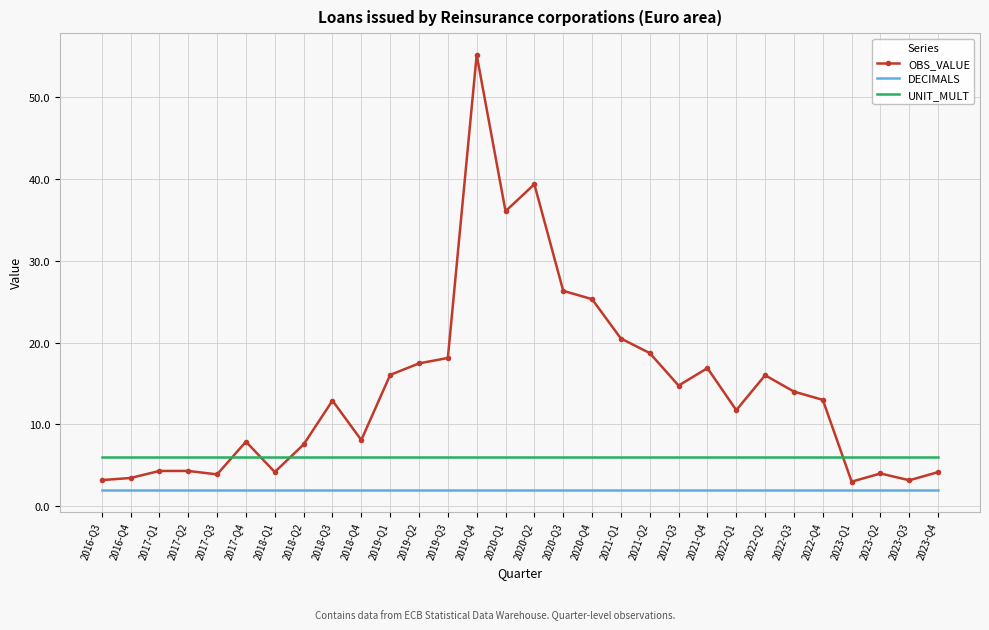

Which series has the widest spread of values?

OBS_VALUE